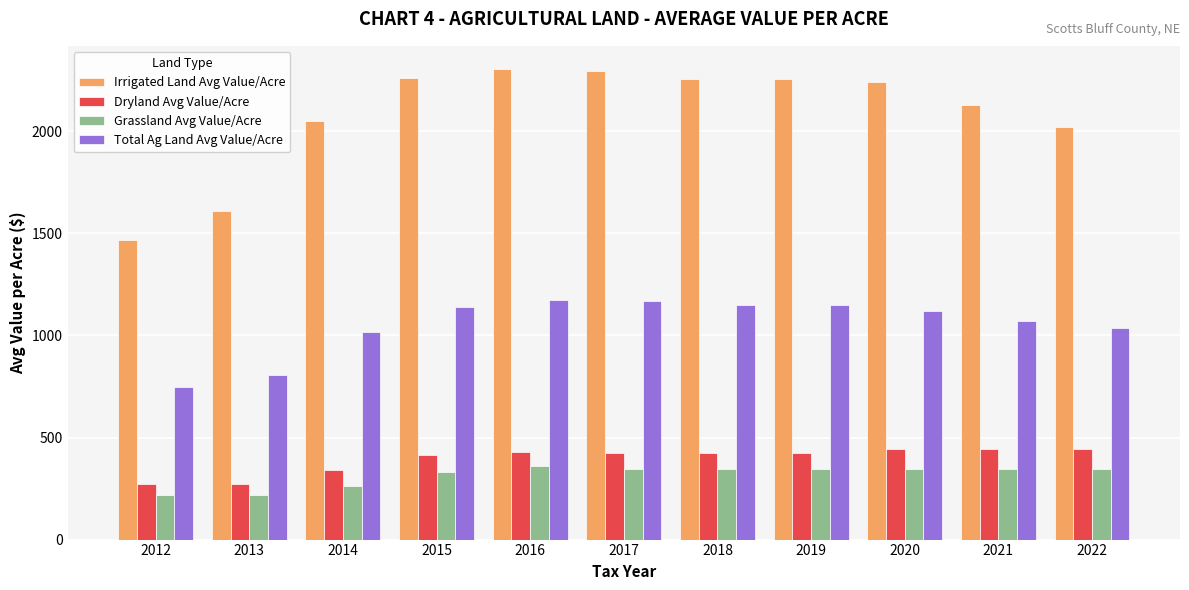

Which category has the lowest value in the Irrigated Land Avg Value/Acre series?

2012